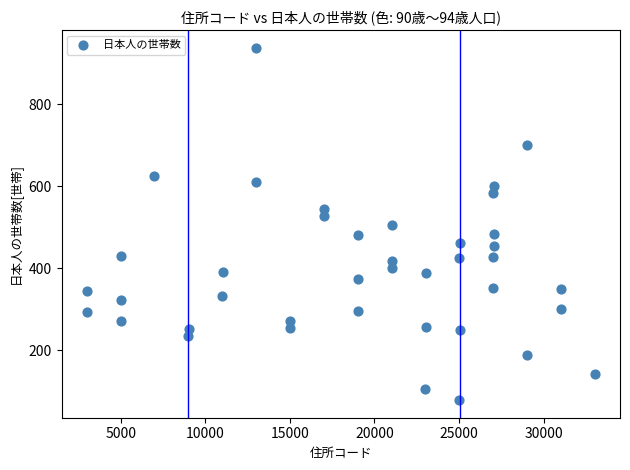

What is the range of X values (max minus min)?

30000